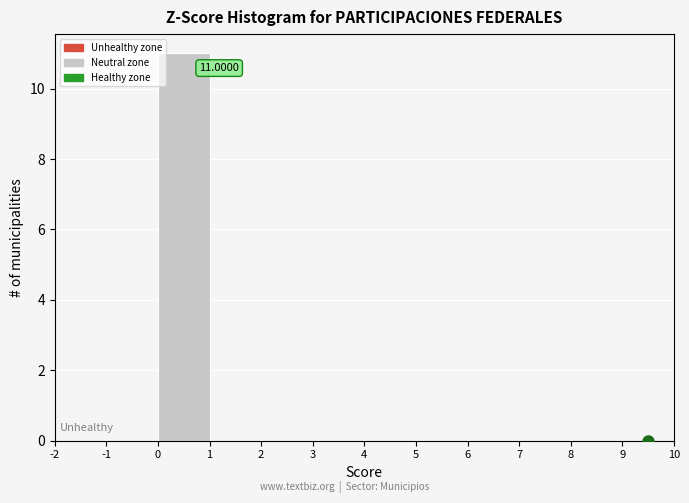

Over which range of the x-axis is the bar tallest?

0 to 1